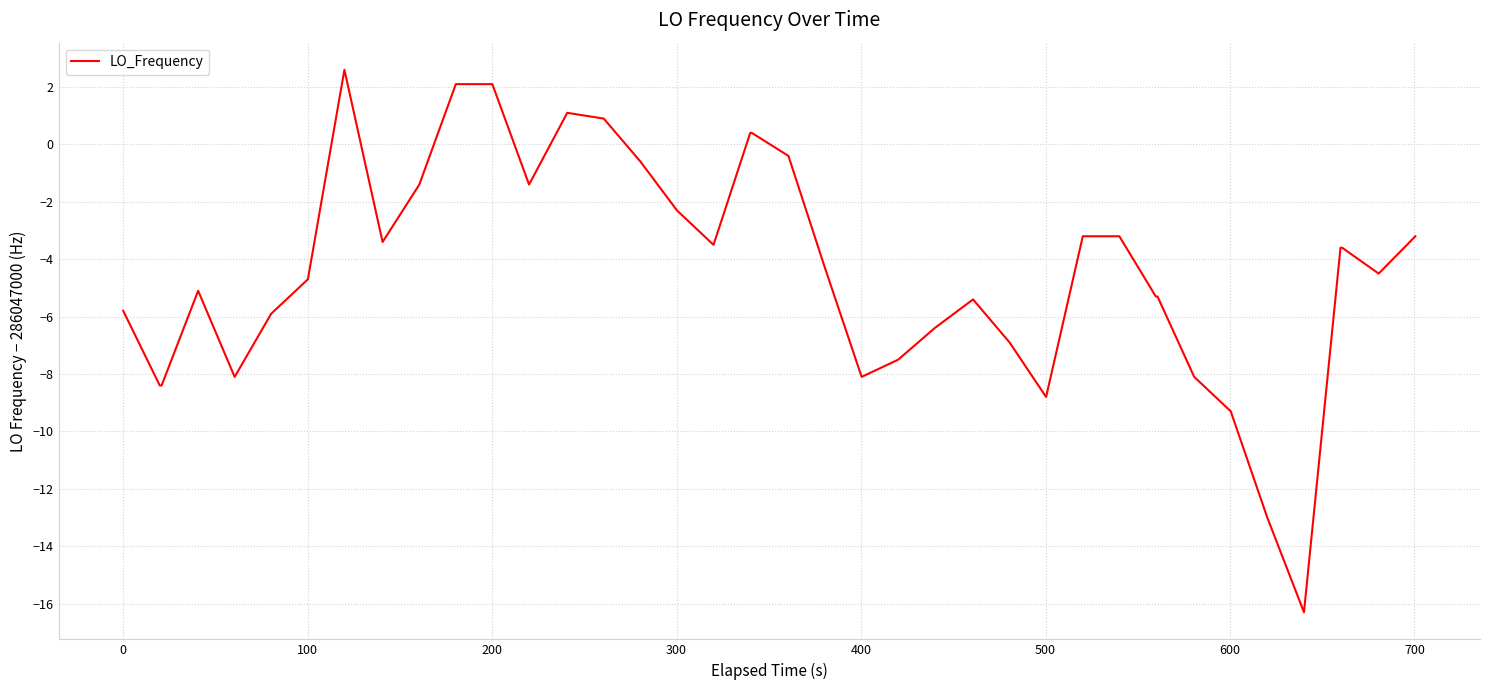

What is the difference between the maximum and minimum values?

18.9